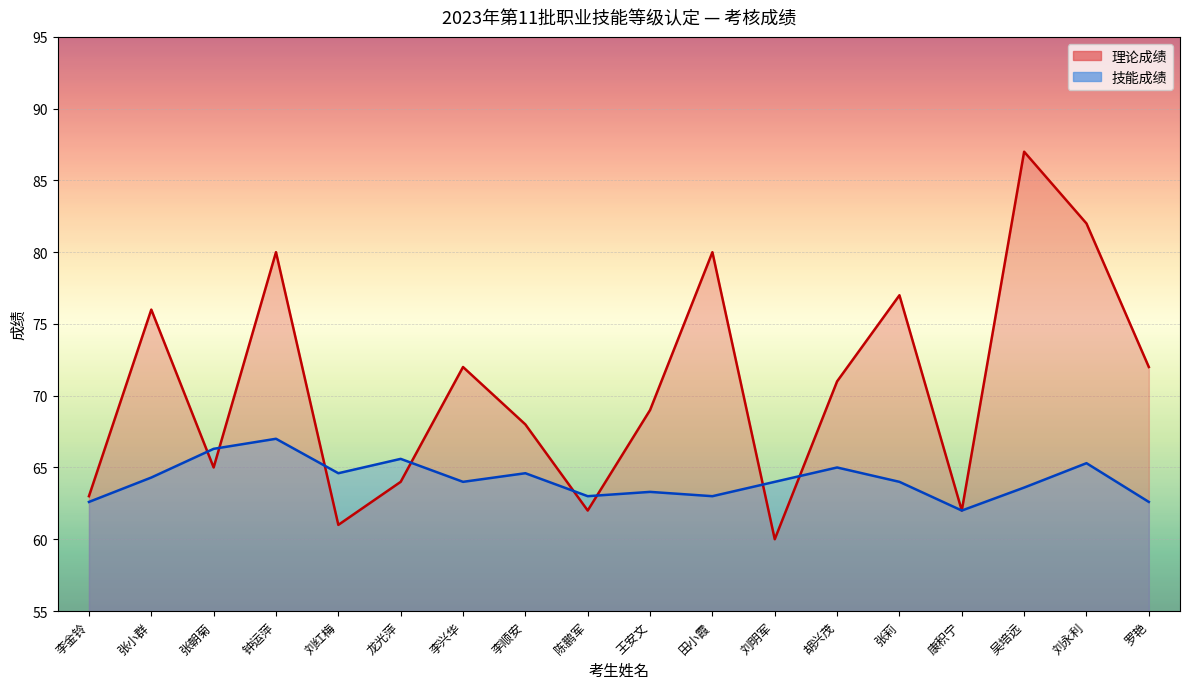

At which label is 理论成绩 closest to 73?

李兴华